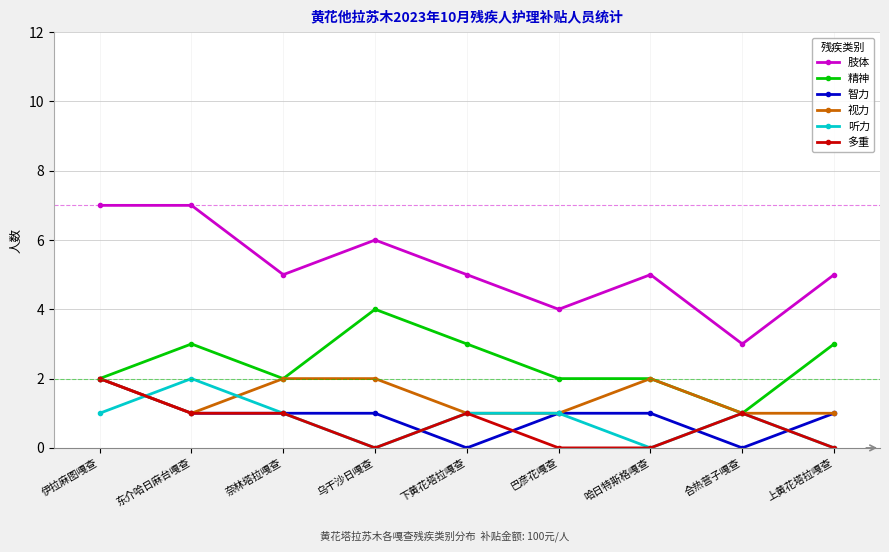

Where is the first local minimum for 视力?

东介哈日麻台嘎查